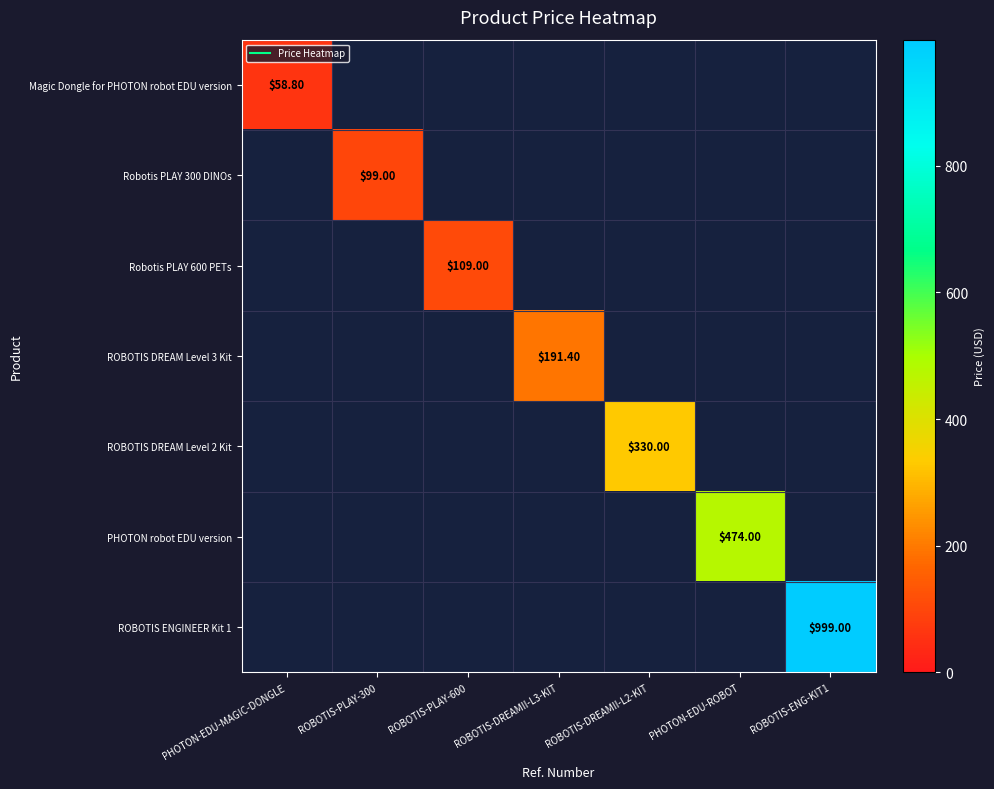

What is the smallest value displayed?

58.8